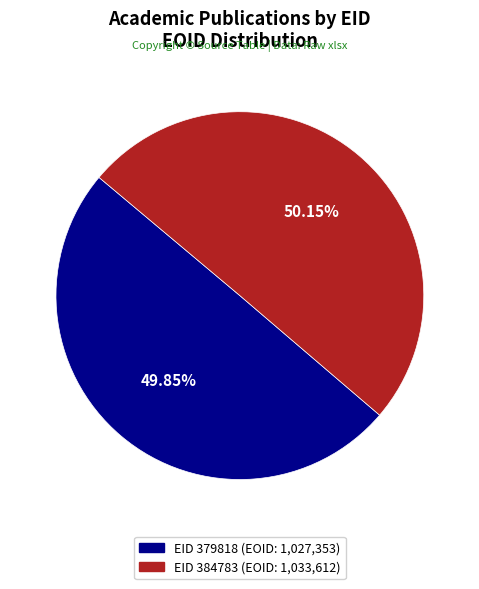

Is there a majority slice in this chart?

Yes